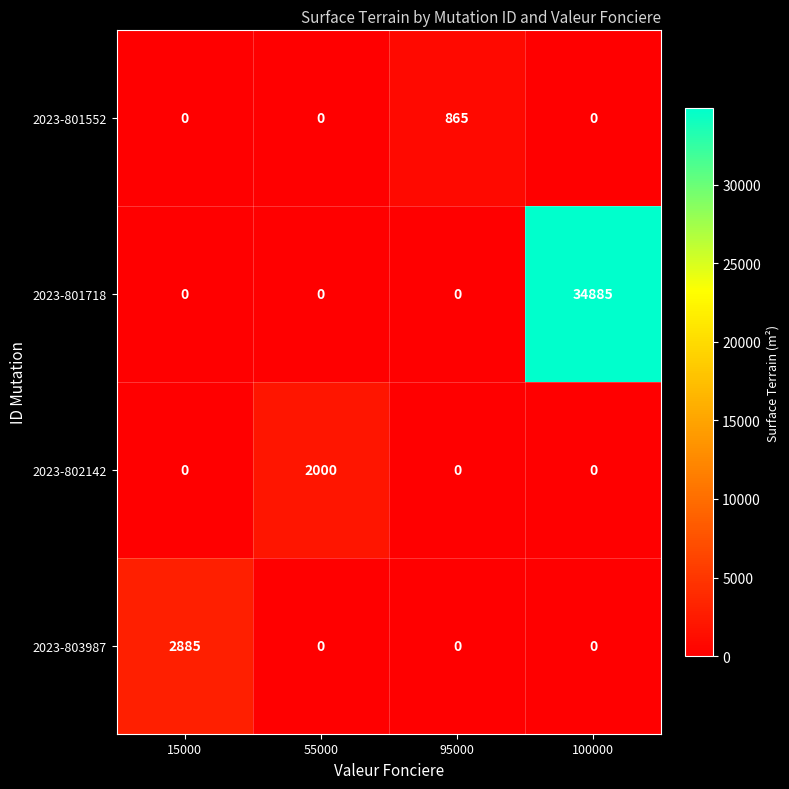

What is the maximum value shown in the chart?

34885